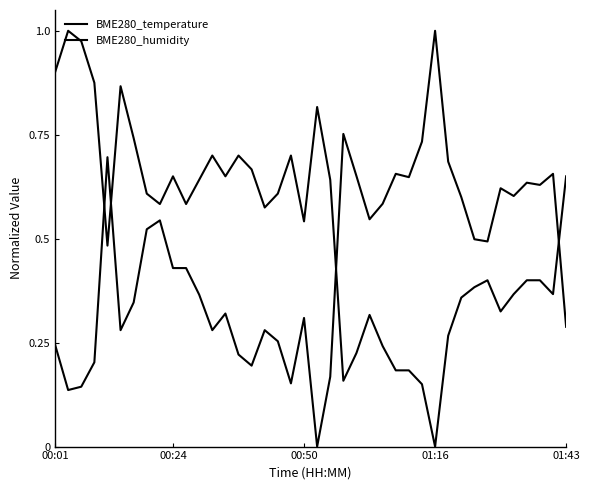

Is this an area chart (filled region under the line)?

No